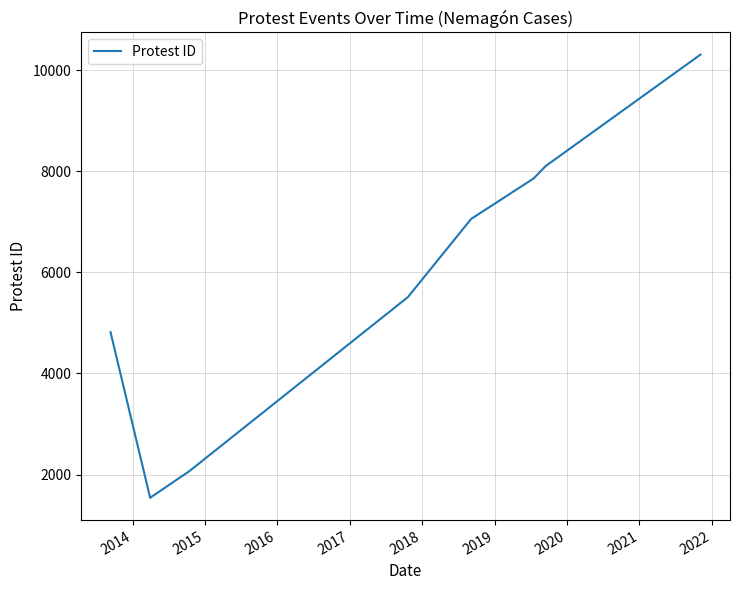

What is the value of the 9th point from the left?

10307